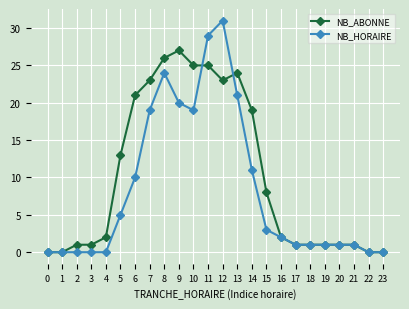

Reading left to right, list all the values displayed in this chart.

NB_ABONNE: 0=0	1=0	2=1	3=1	4=2	5=13	6=21	7=23	8=26	9=27	10=25	11=25	12=23	13=24	14=19	15=8	16=2	17=1	18=1	19=1	20=1	21=1	22=0	23=0
NB_HORAIRE: 0=0	1=0	2=0	3=0	4=0	5=5	6=10	7=19	8=24	9=20	10=19	11=29	12=31	13=21	14=11	15=3	16=2	17=1	18=1	19=1	20=1	21=1	22=0	23=0